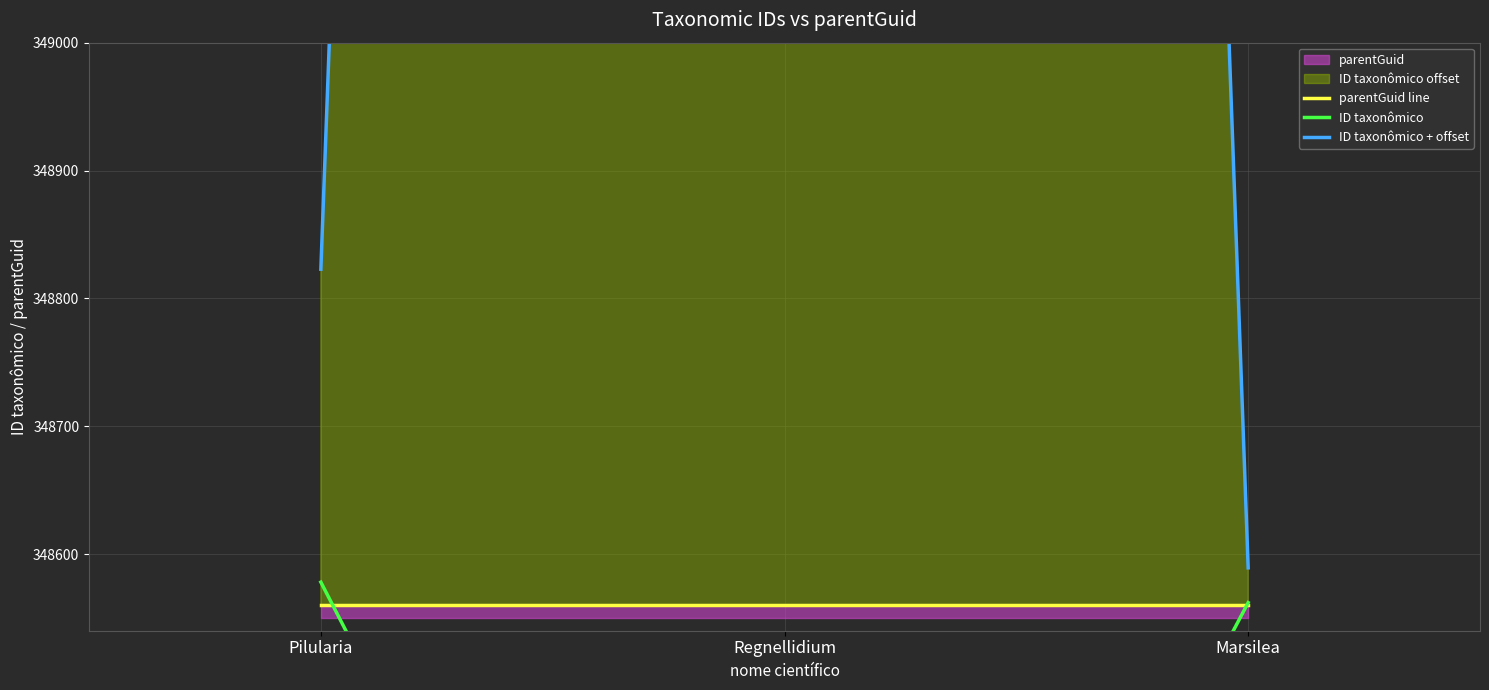

Does the chart display data point markers on the line(s)?

No